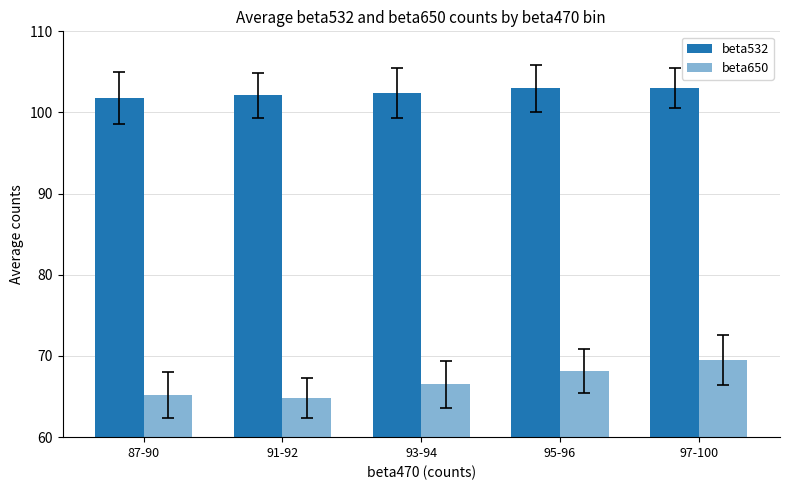

Does the chart contain stacked bars?

No